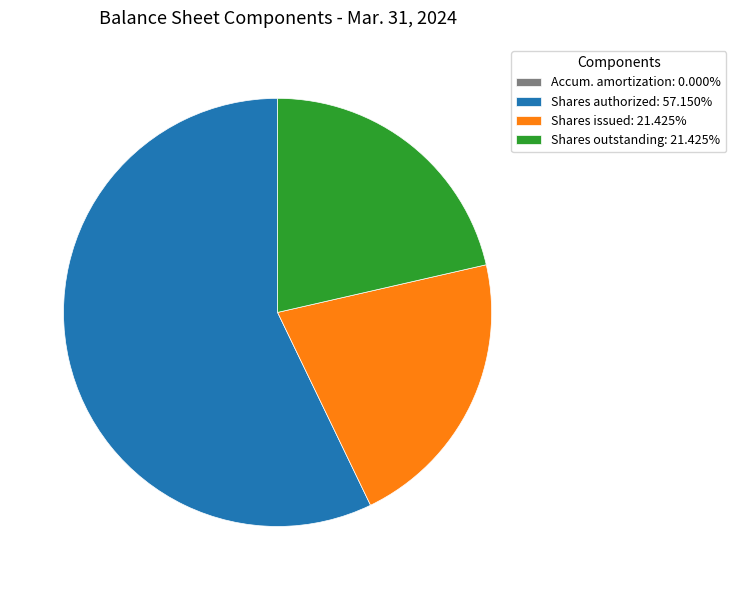

Does Shares issued: 21.425% account for over 50% of the chart?

No